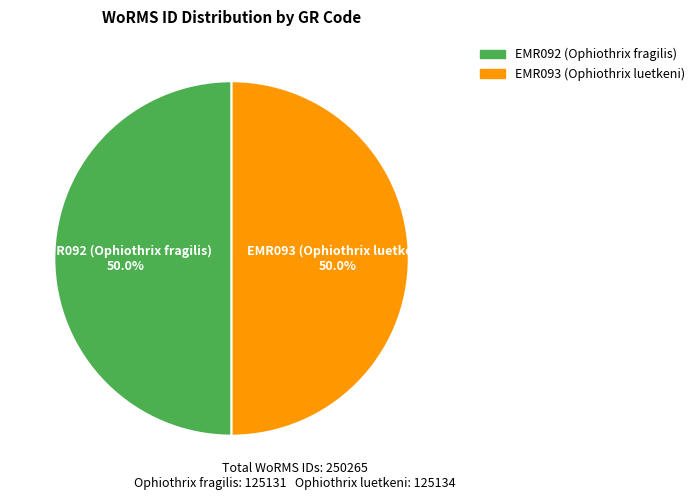

To the nearest percent, what portion does EMR092 (Ophiothrix fragilis) represent?

50%